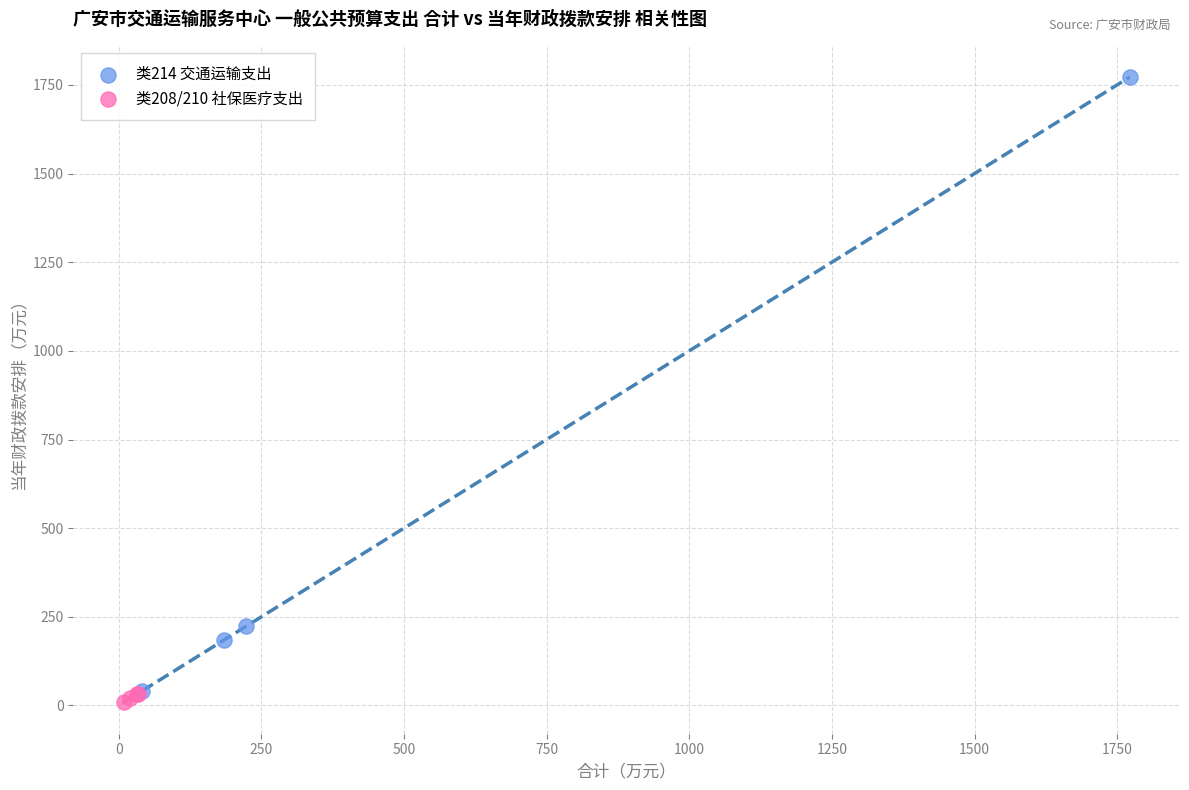

Which series reaches the minimum Y coordinate?

类208/210 社保医疗支出